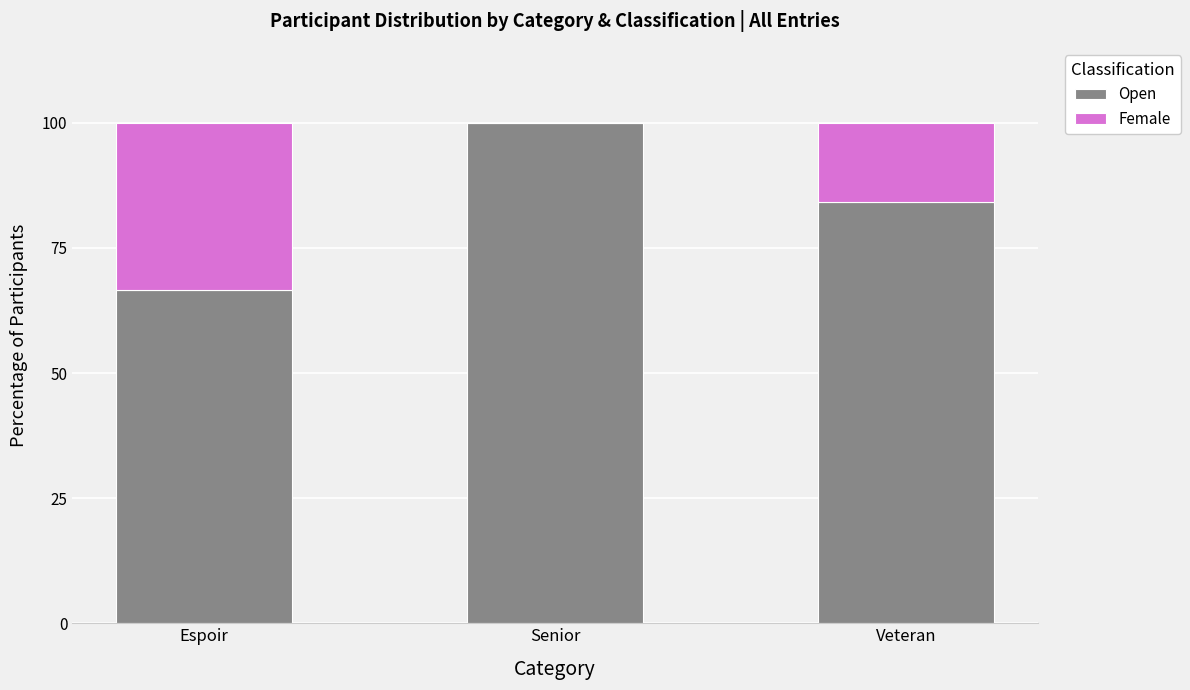

What is the sum of all Open values?

250.8